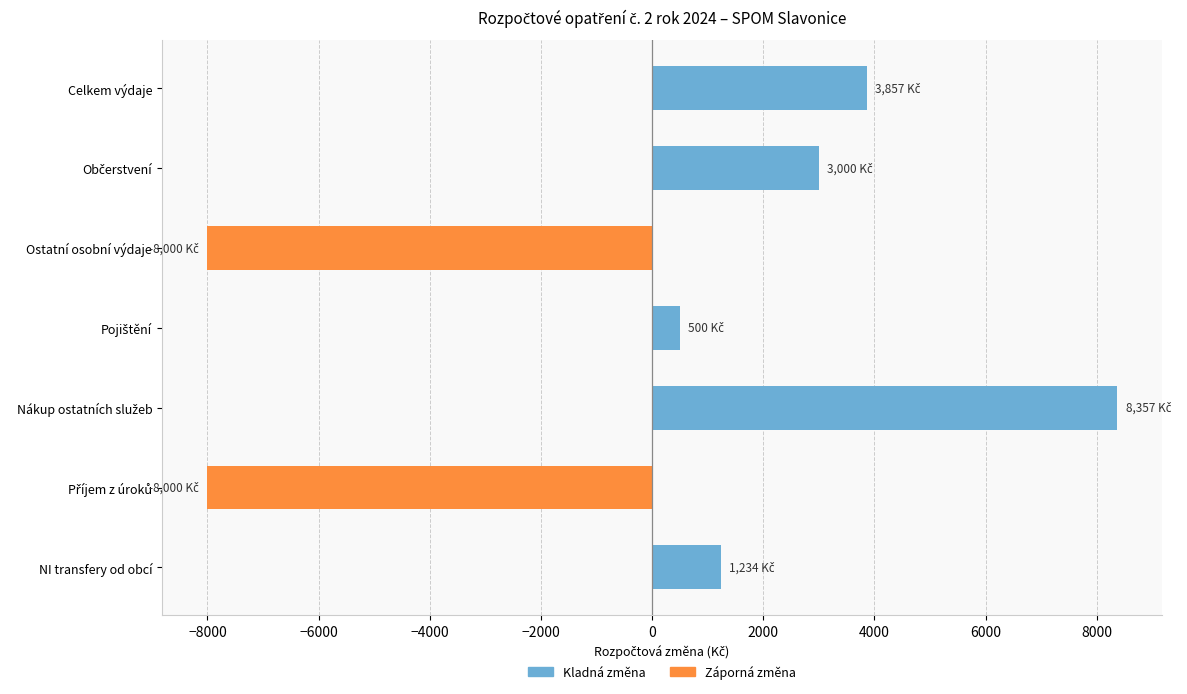

What is the difference between the maximum and second lowest values in the Kladná změna series?

8357